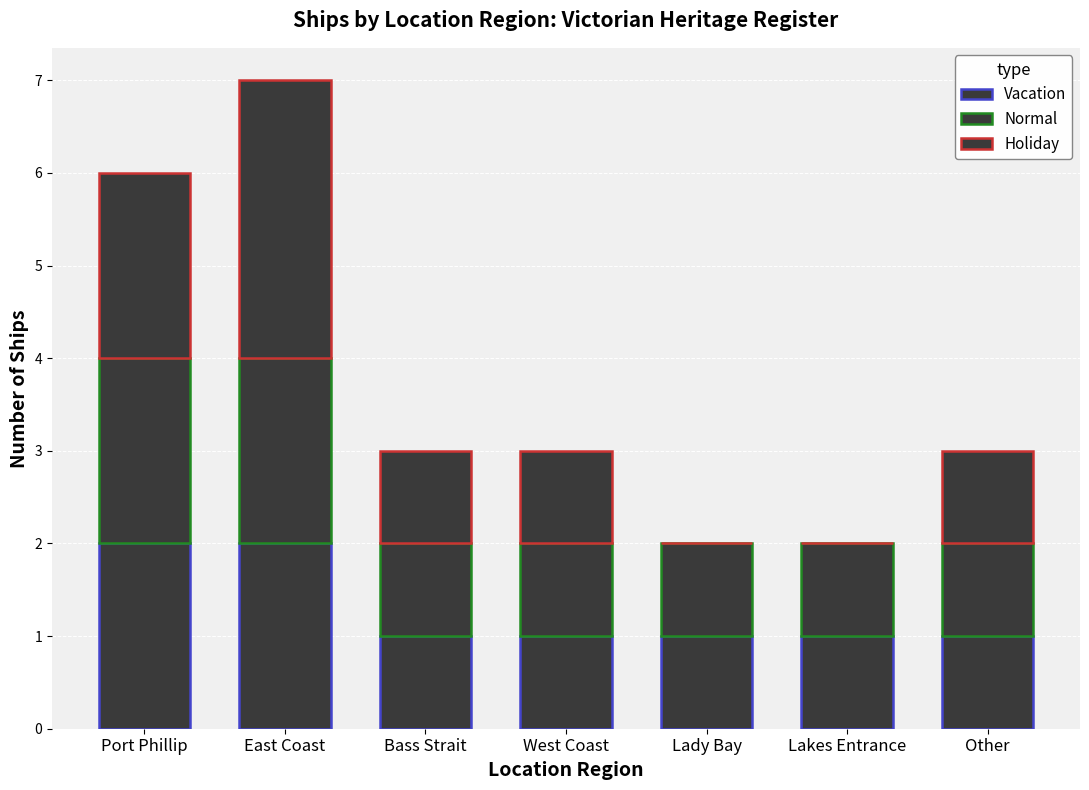

Count the number of data series in this chart.

3